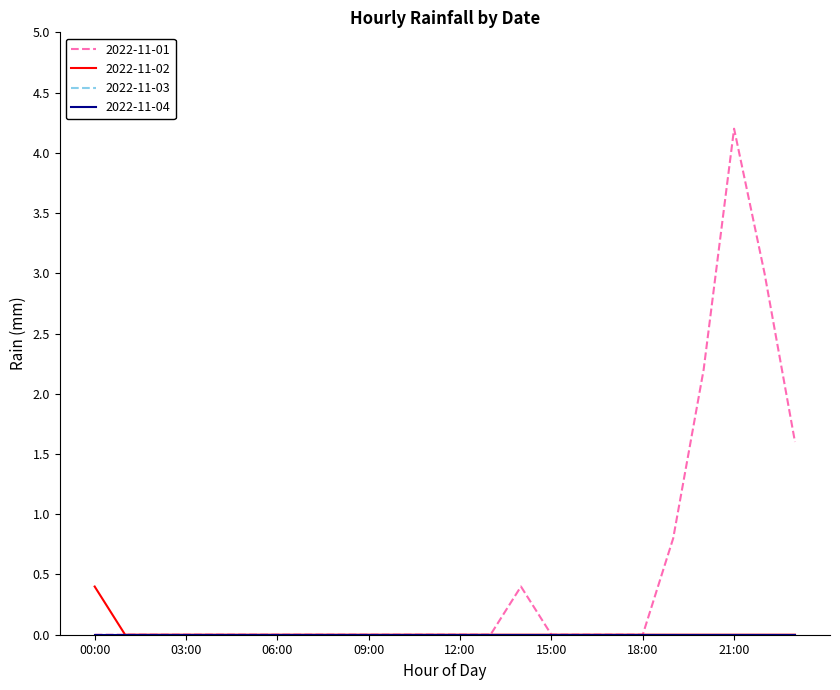

Does the chart display data point markers on the line(s)?

No